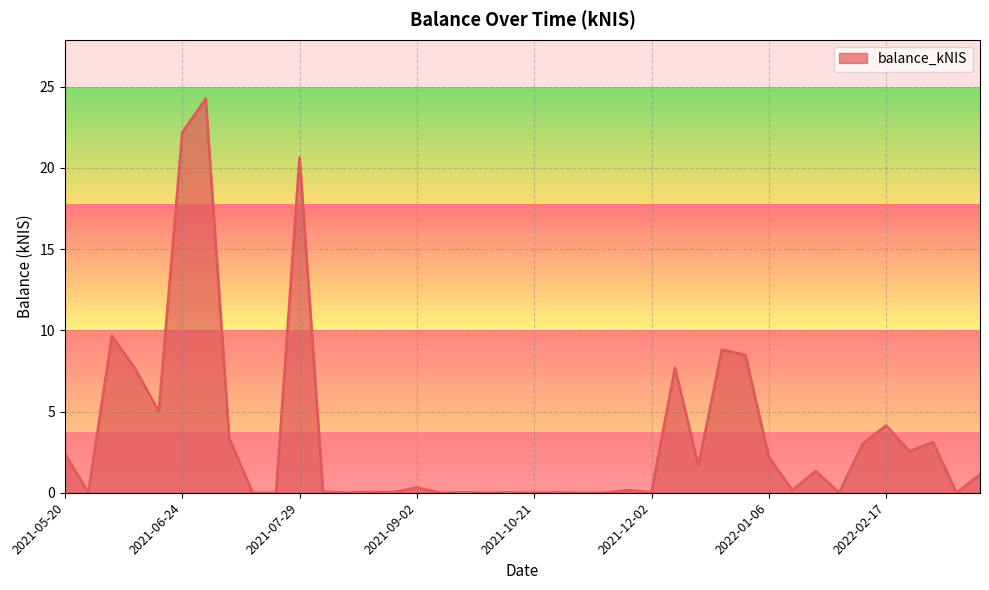

Does the chart display data point markers on the line(s)?

No